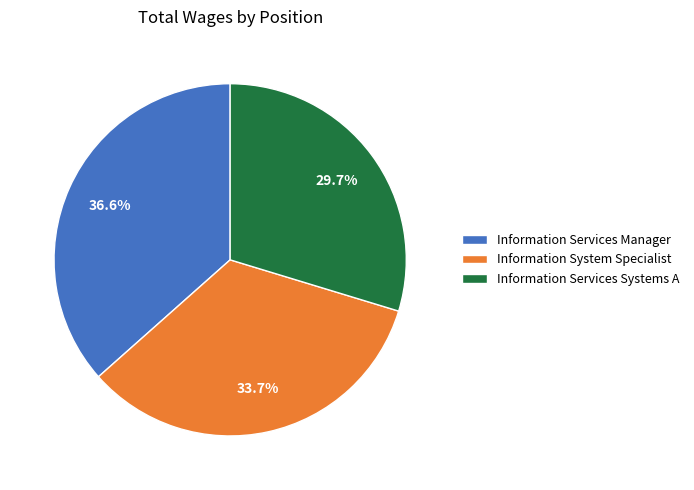

Is it true that Information System Specialist is 26% of the pie?

False